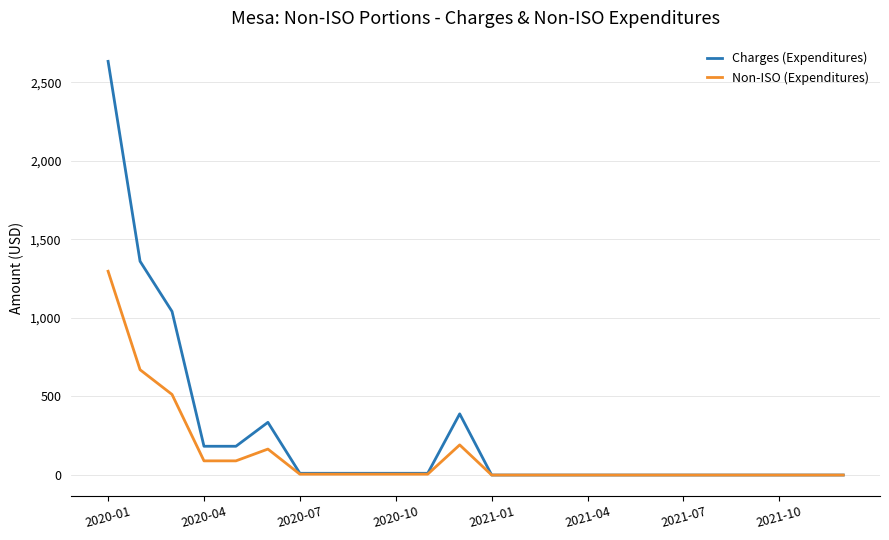

Which series has the largest total across all categories?

Charges (Expenditures)